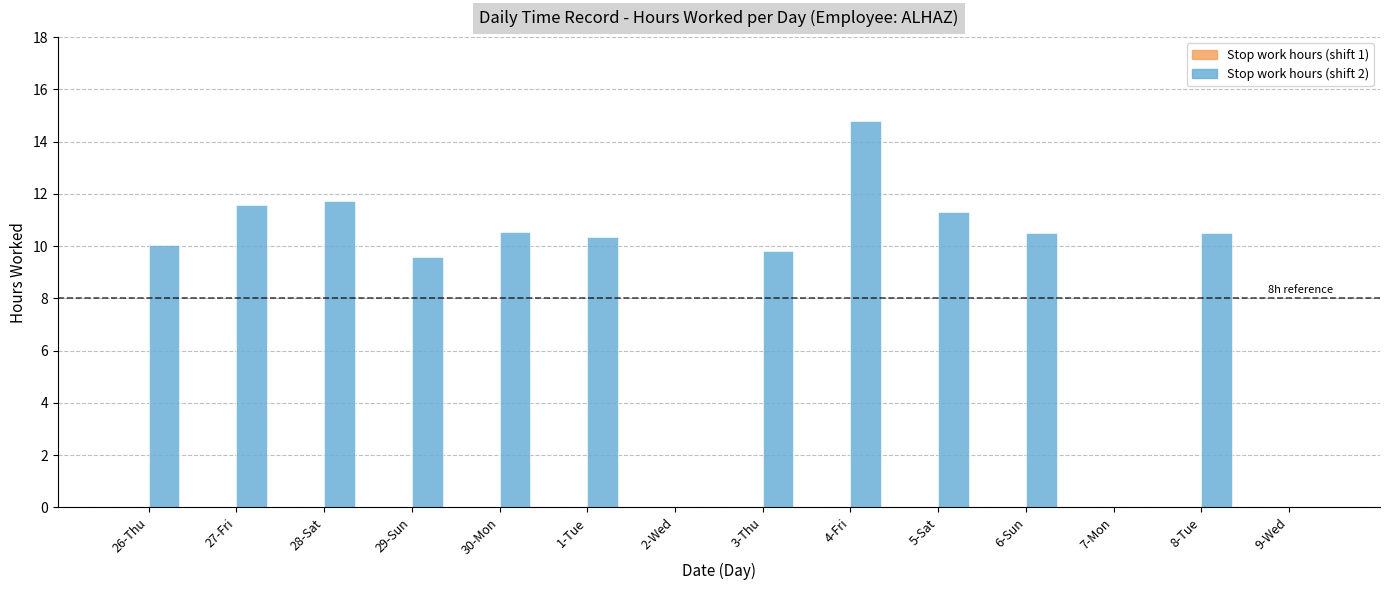

What is the sum of the values at 30-Mon and 28-Sat?

22.3